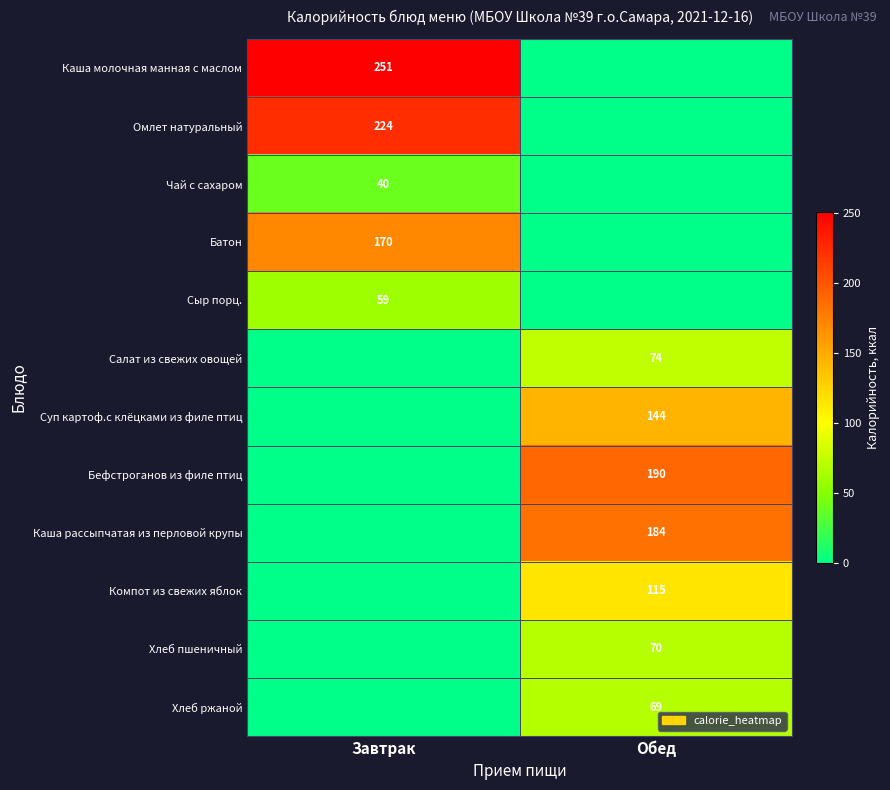

Is it true that Батон equals 170 at Завтрак?

True